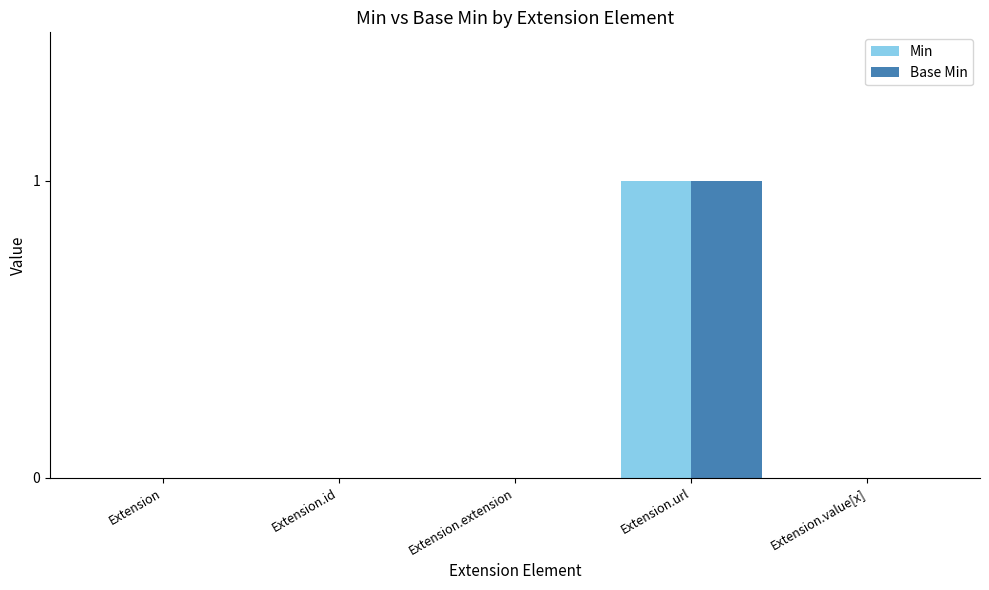

At which category is the sum across all series the highest?

Extension.url